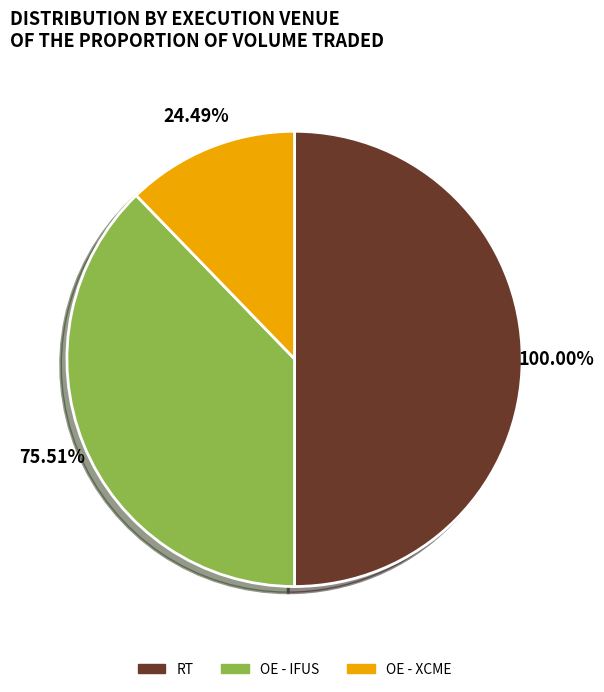

What is the ratio of the value at XCME - CHICAGO MERCANTILE EXCHANGE (OE) to the value at IFUS - ICE FUTURES U.S. (OE)?

0.3